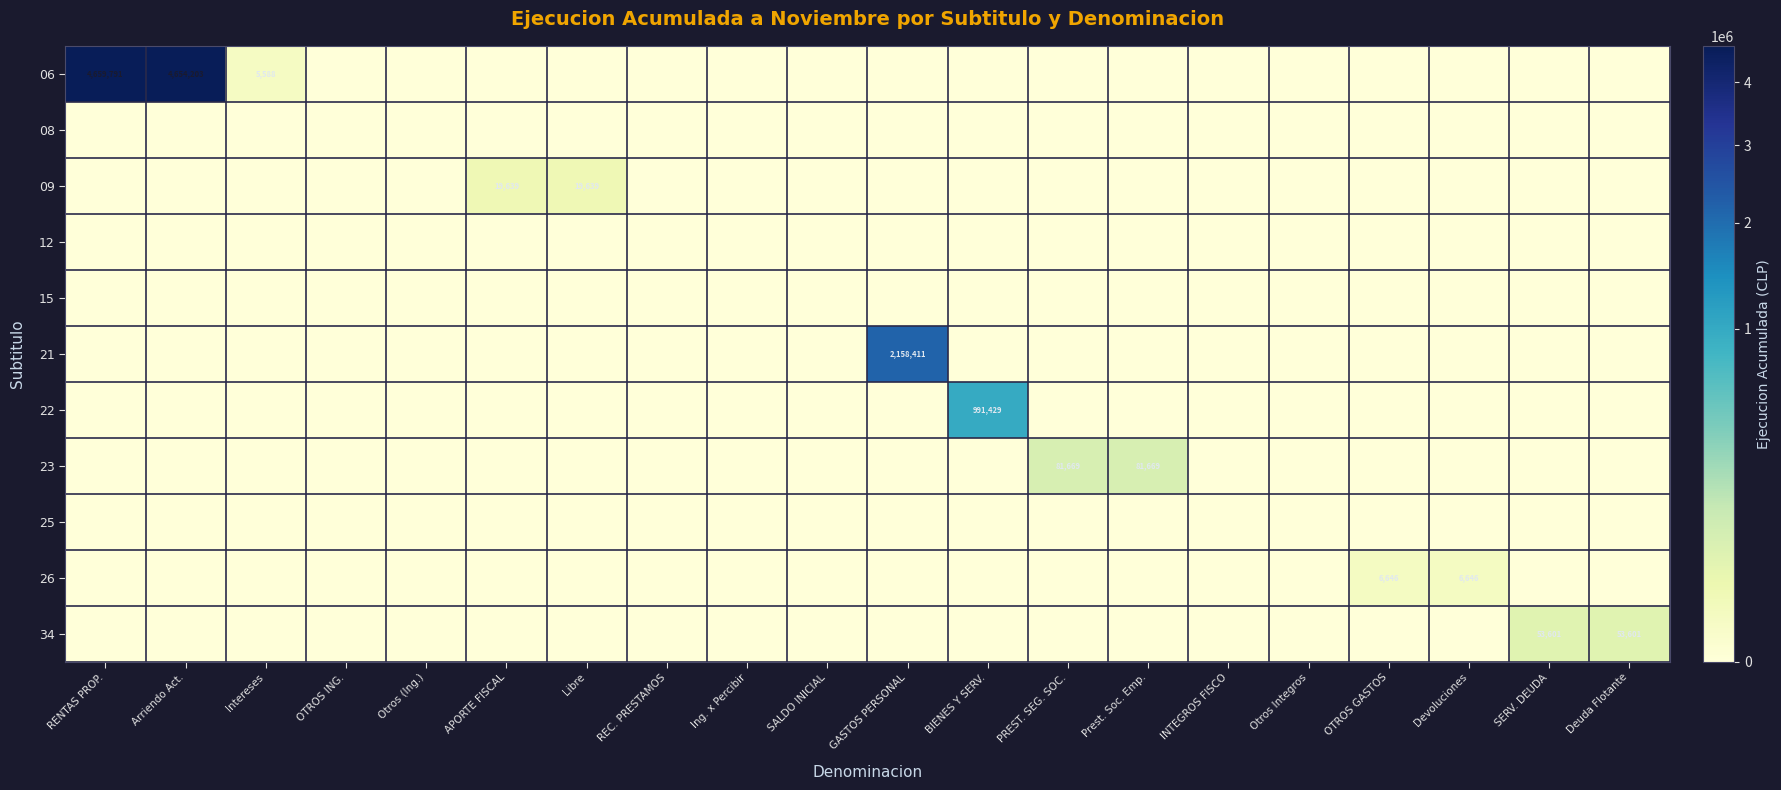

Rank the series at INTEGROS FISCO from highest to lowest value.

06, 08, 09, 12, 15, 21, 22, 23, 25, 26, 34